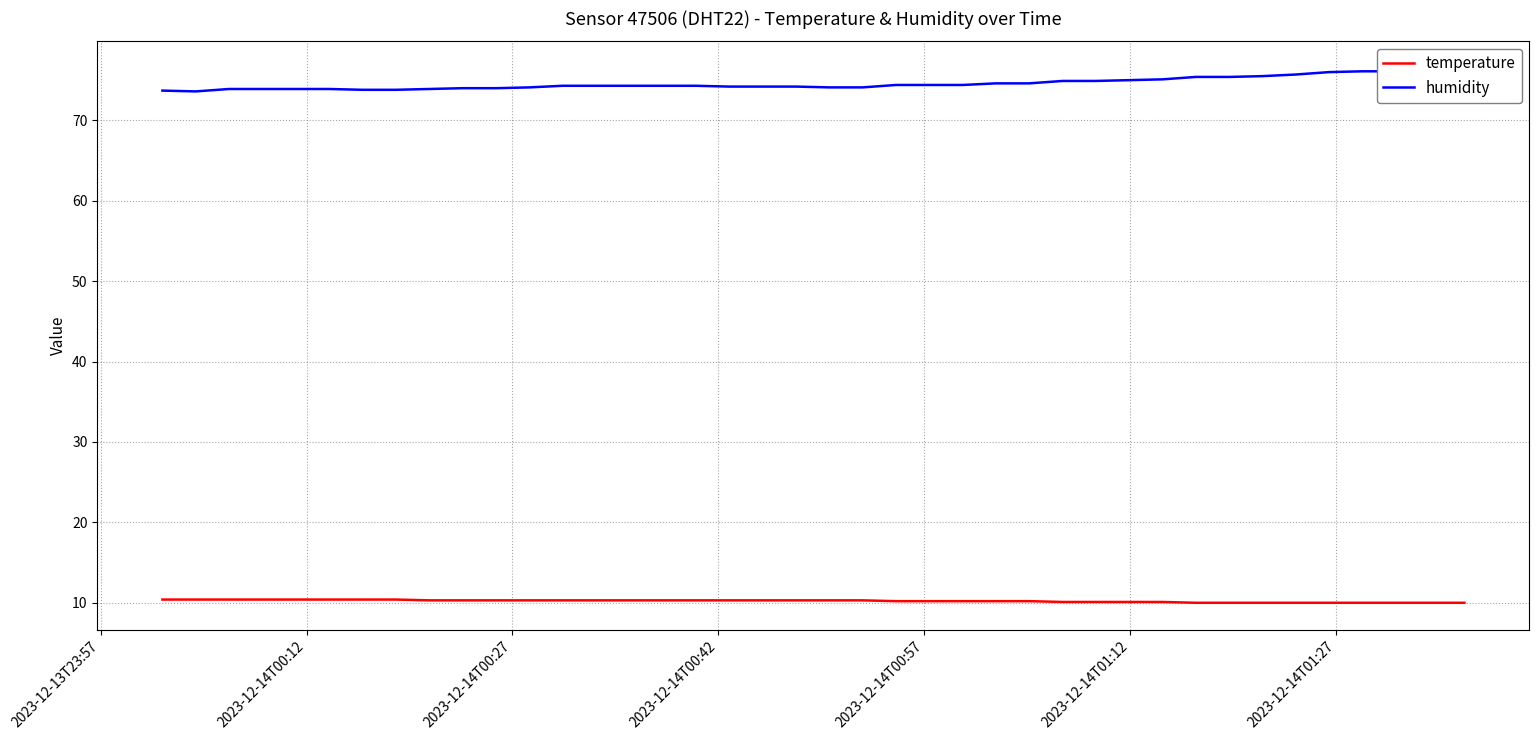

What is the lowest value of the temperature series?

10.0